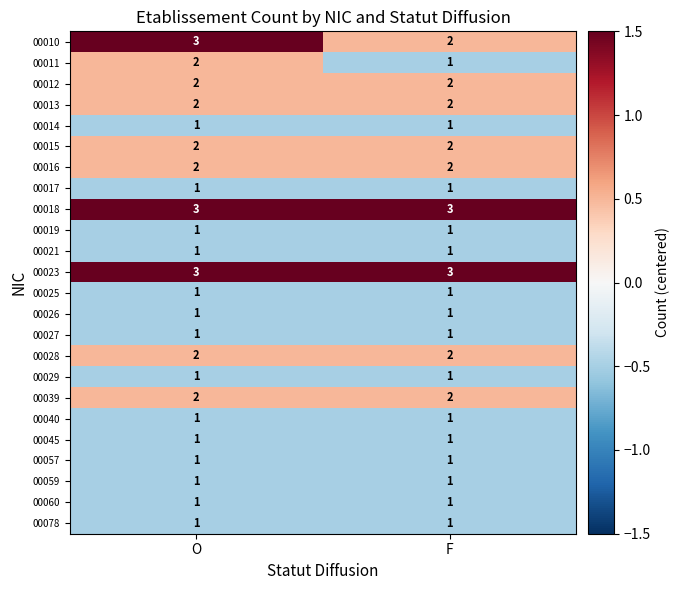

What is the lowest value of the 00018 series?

3